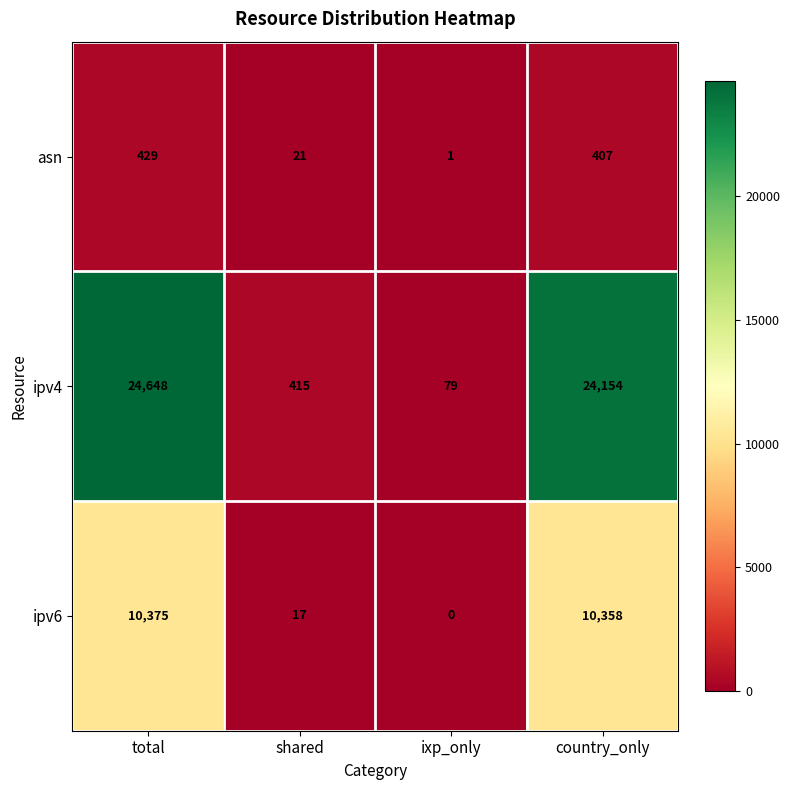

What is the difference between the asn values at total and country_only?

22